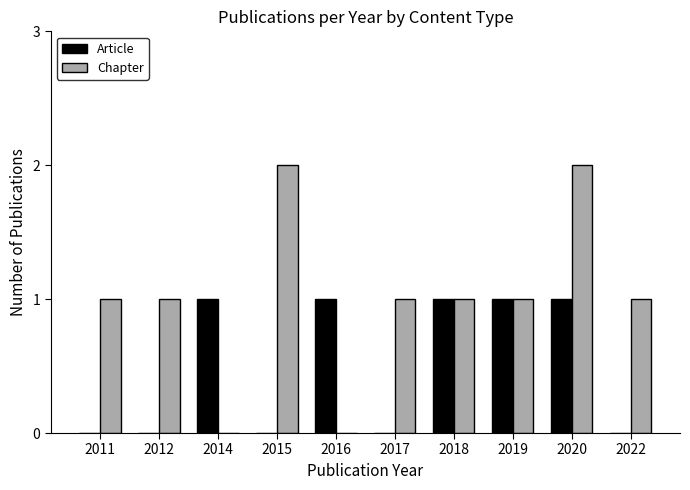

What is the sum of all Chapter values?

10